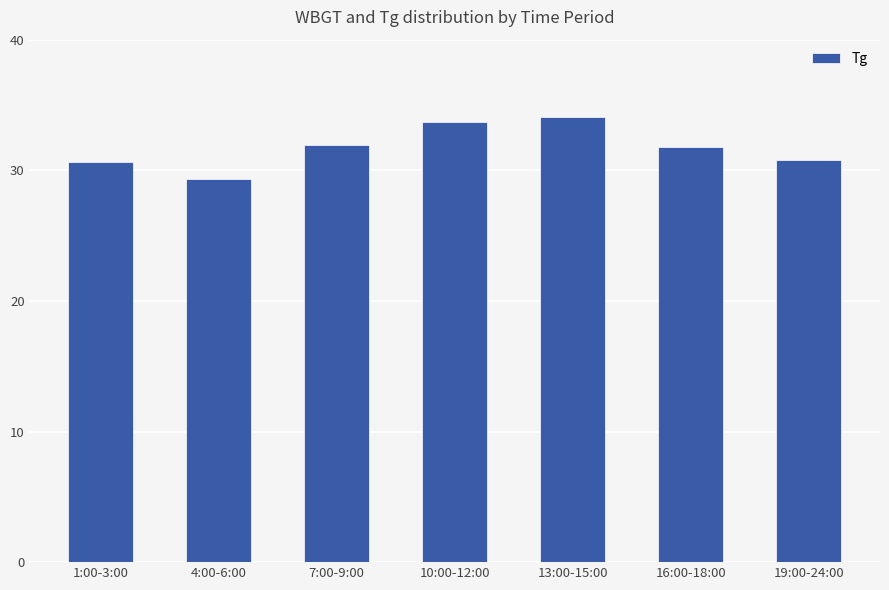

What is the value of the 4th bar from the left?

33.7